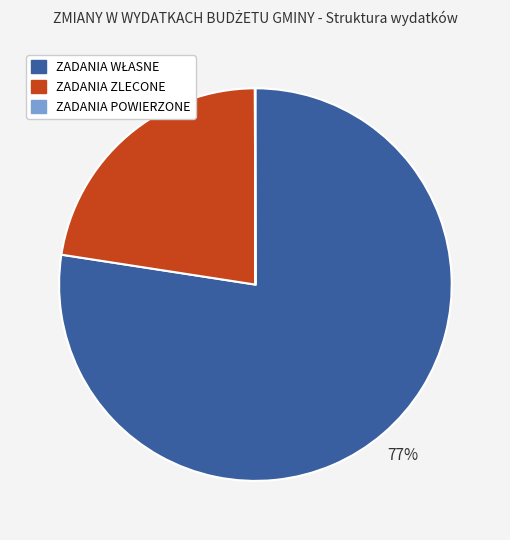

To the nearest percent, what portion does ZADANIA ZLECONE represent?

23%